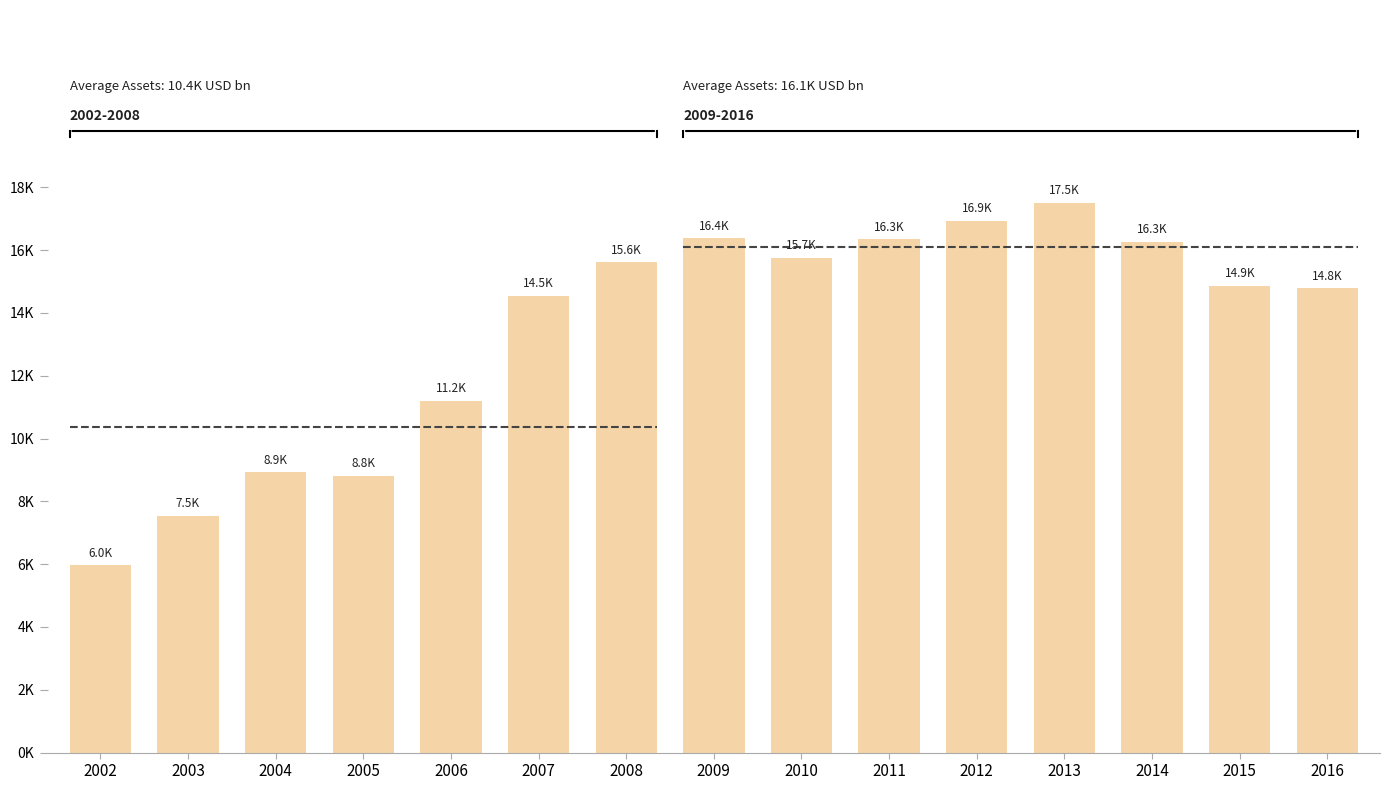

Are the bars grouped side by side (vs. stacked)?

No